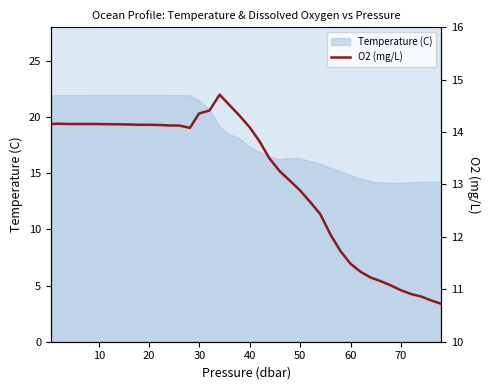

What is the highest value of the Temperature (C) series?

22.0